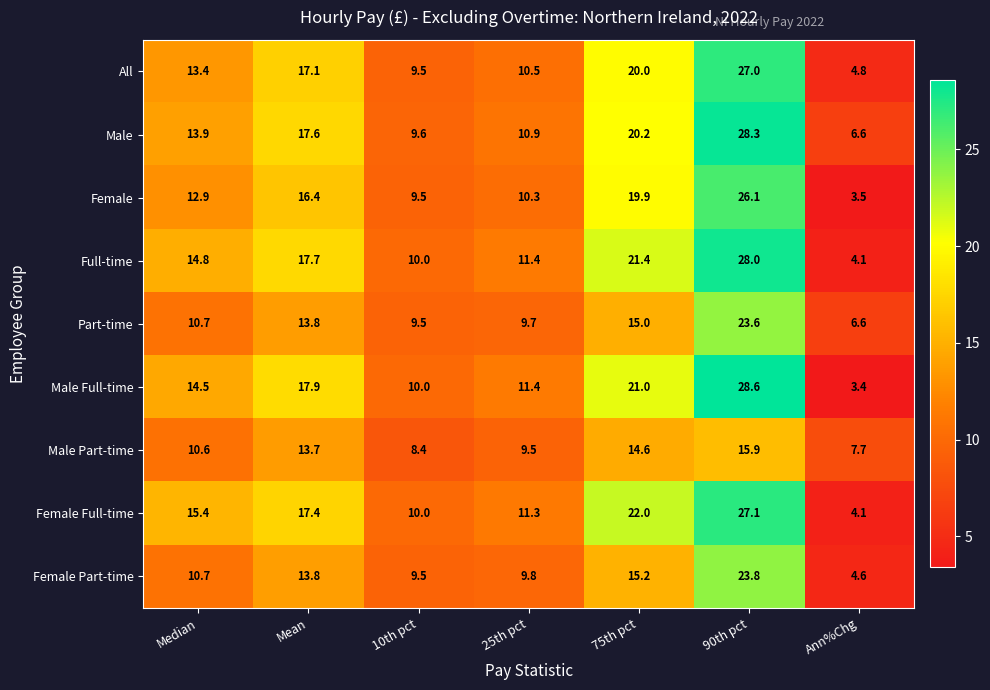

Where is Male Full-time nearest to the value 16?

Median